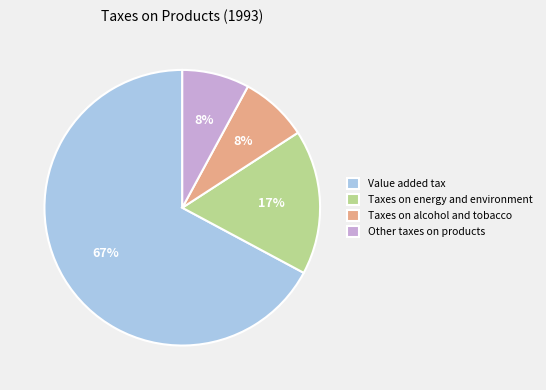

To the nearest percent, what percentage of the pie is Taxes on energy and environment?

17%